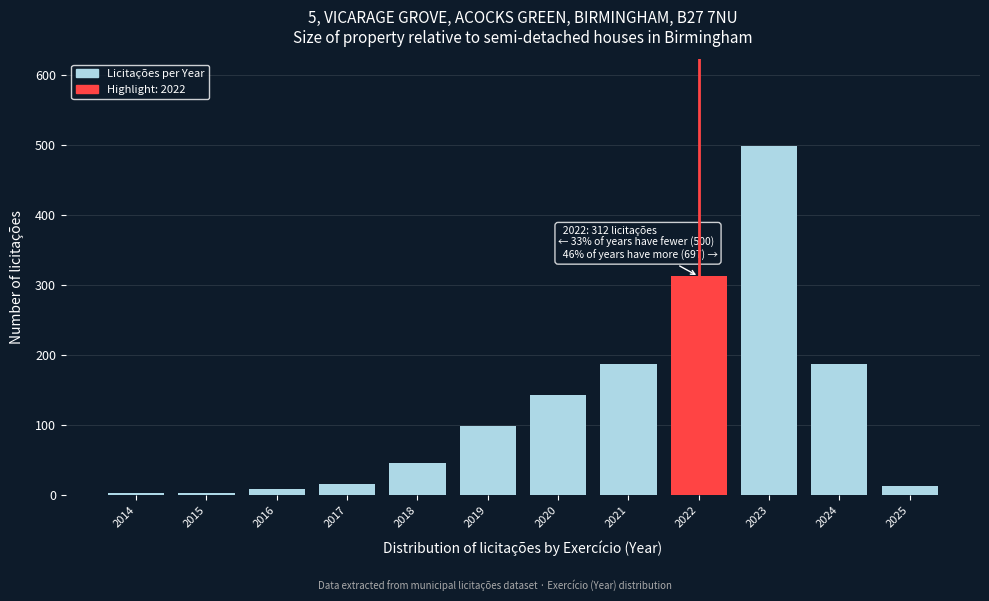

Between 2023 and 2020, which is larger?

2023